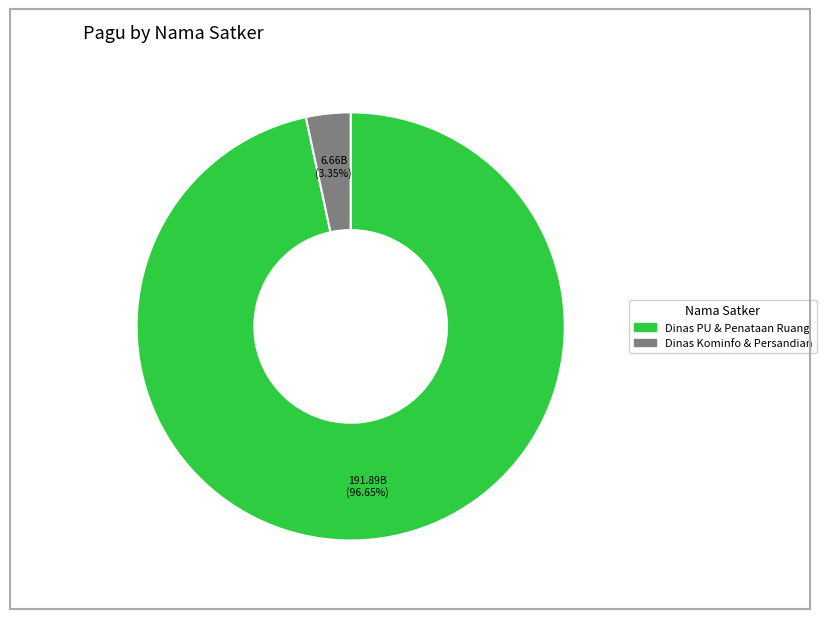

To the nearest percent, what is the average slice percentage?

50%